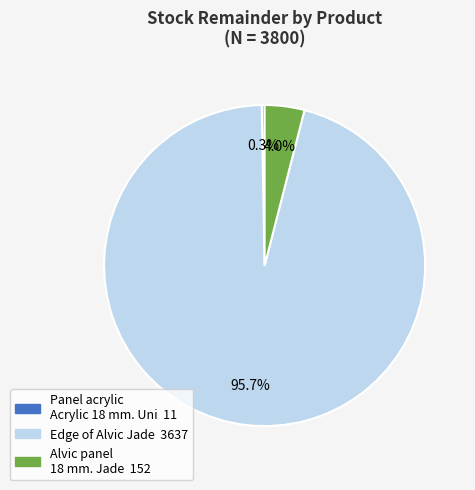

Does any single category account for the majority?

Yes